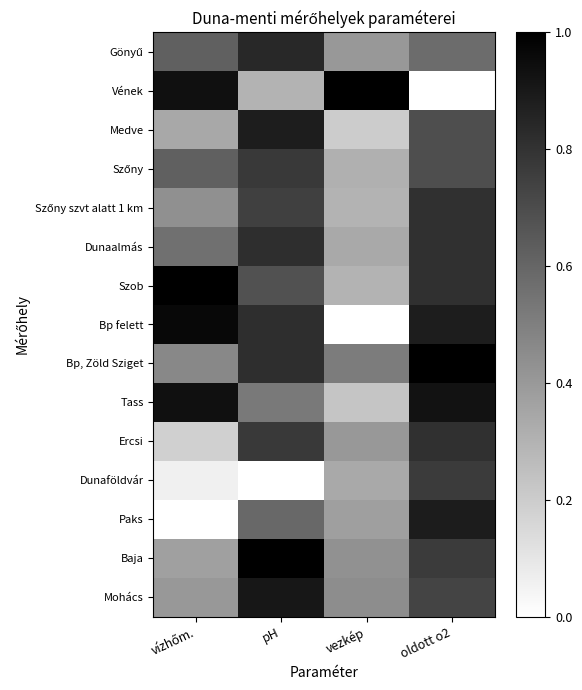

At which category is the sum across all series the highest?

oldott o2